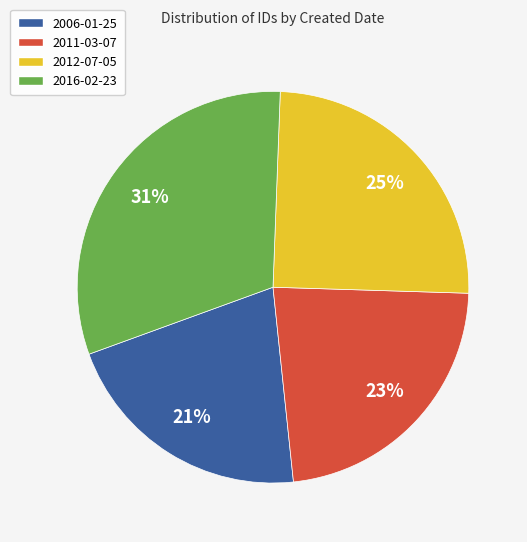

How many segments does this pie chart have?

4